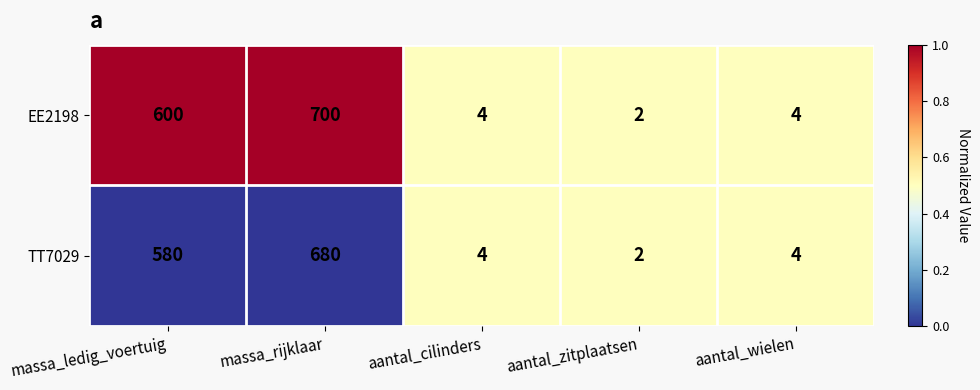

What is the average value of the TT7029 series?

254